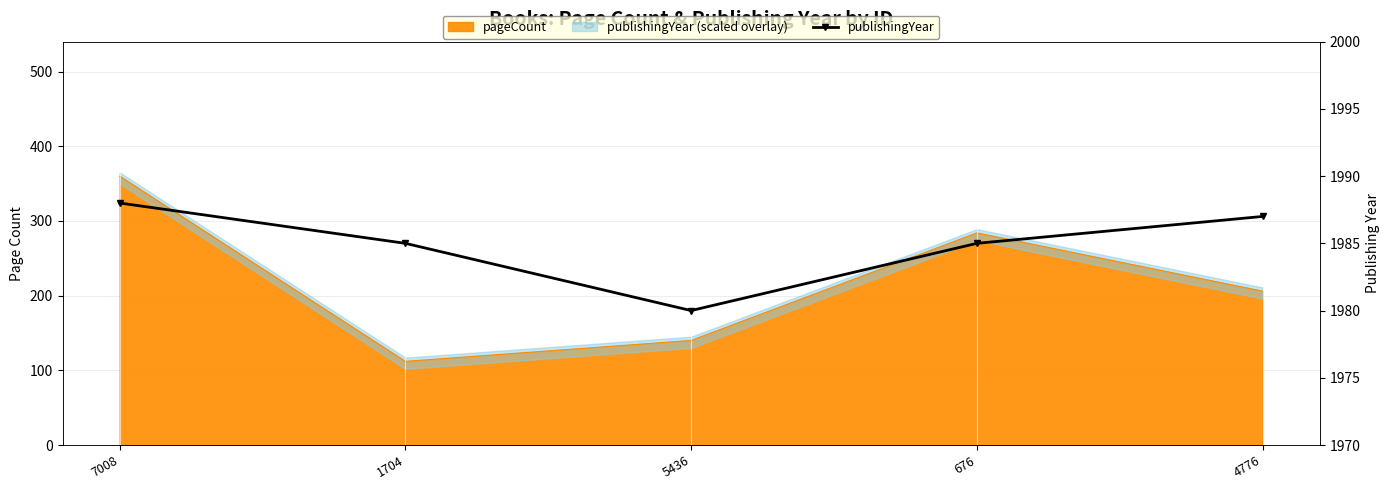

Reading left to right, what are all the values shown in this chart?

7008=1988	1704=1985	5436=1980	676=1985	4776=1987